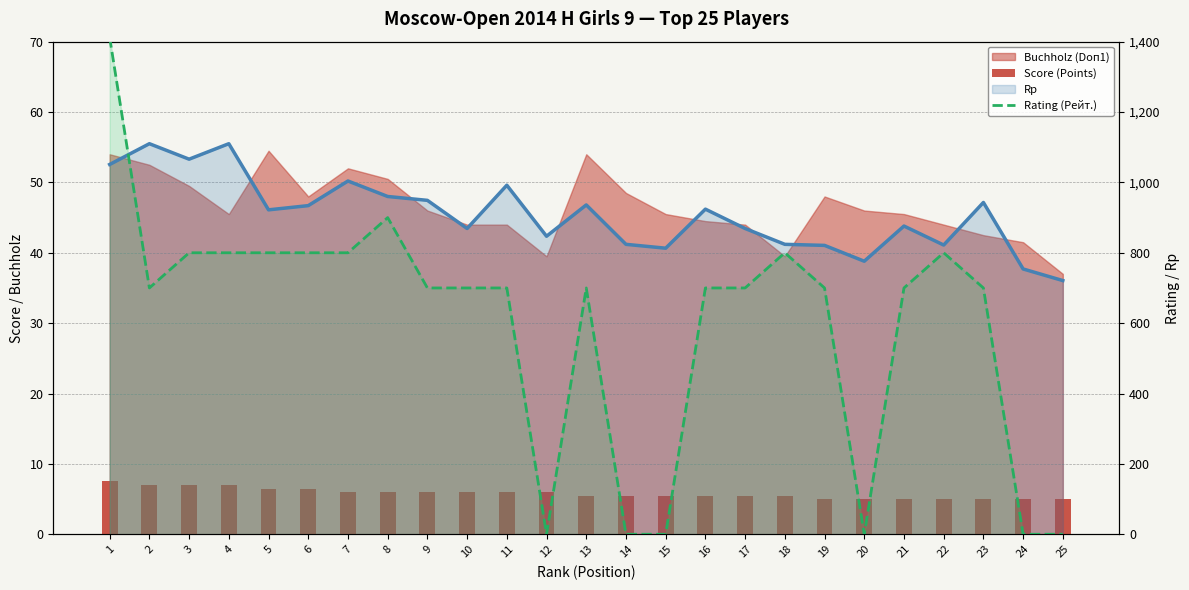

Which series has the largest total across all categories?

Rp